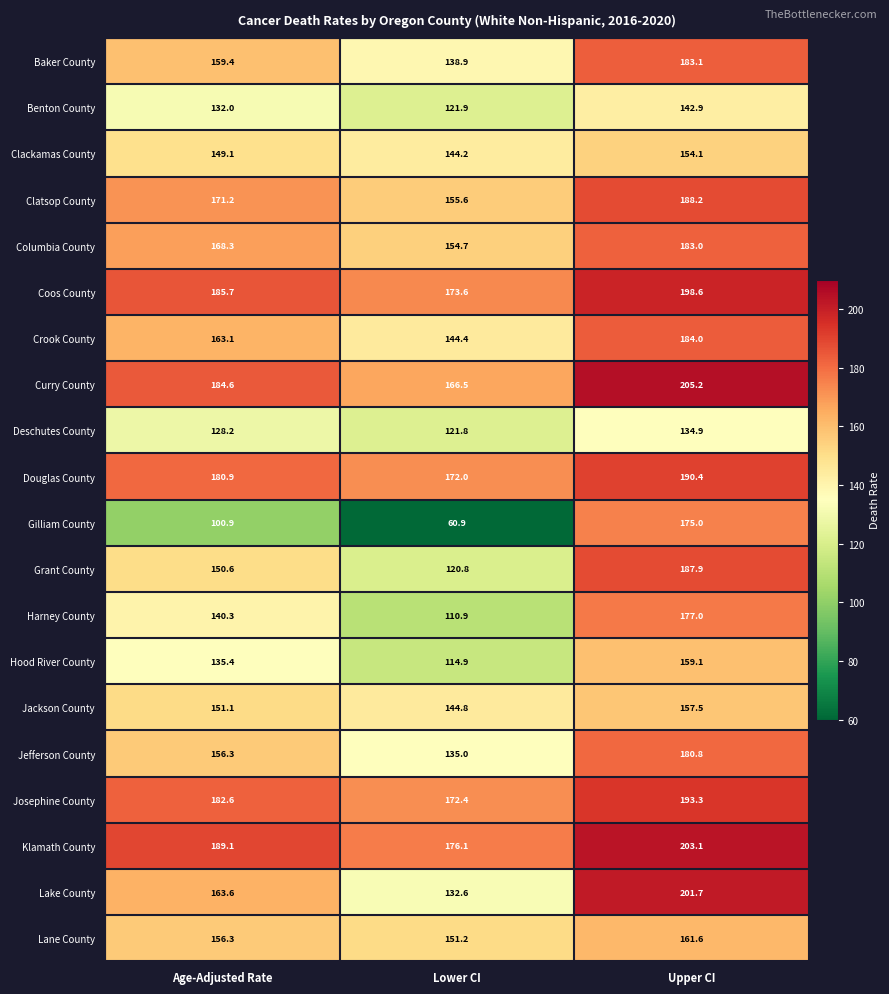

Which series has the widest spread of values?

Gilliam County